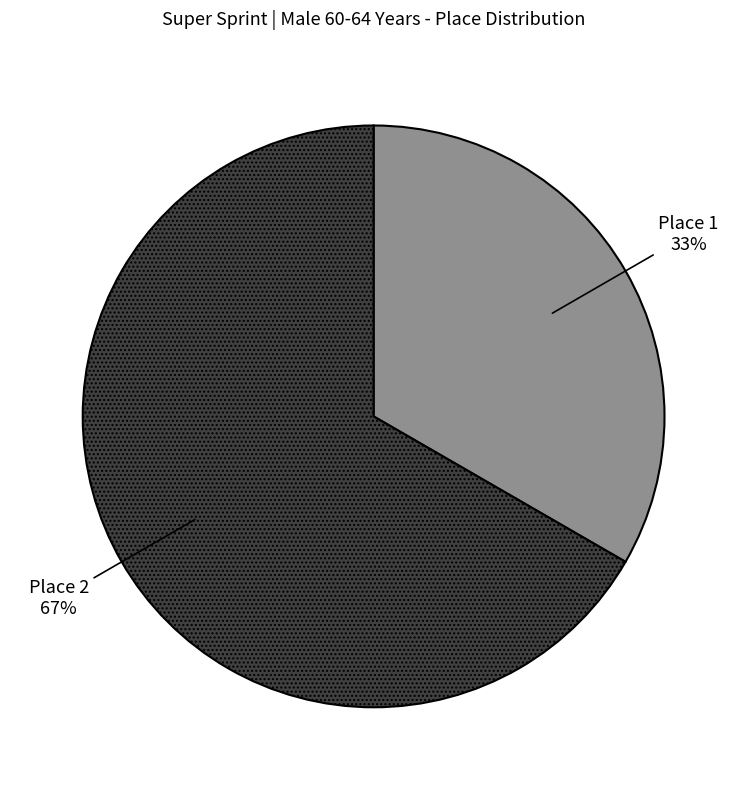

The Place 1 slice represents 47% of the pie. True or false?

False